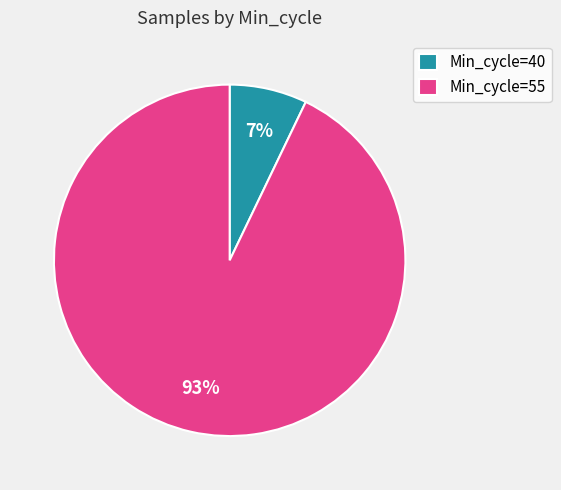

Rank the categories by value from highest to lowest.

Min_cycle=55, Min_cycle=40